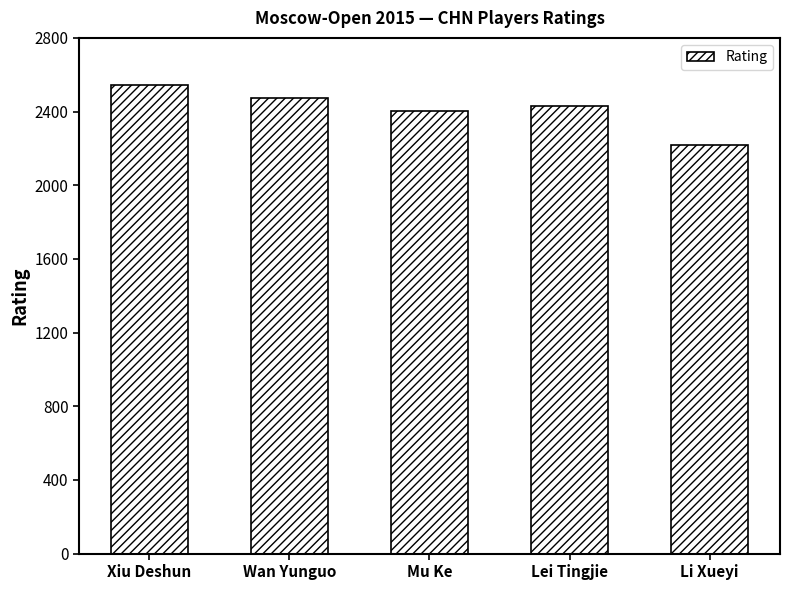

What is the sum of all values?

12063